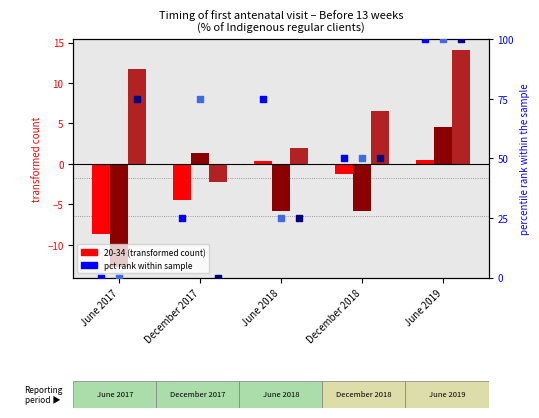

Which series has the largest total across all categories?

pct rank 20-34